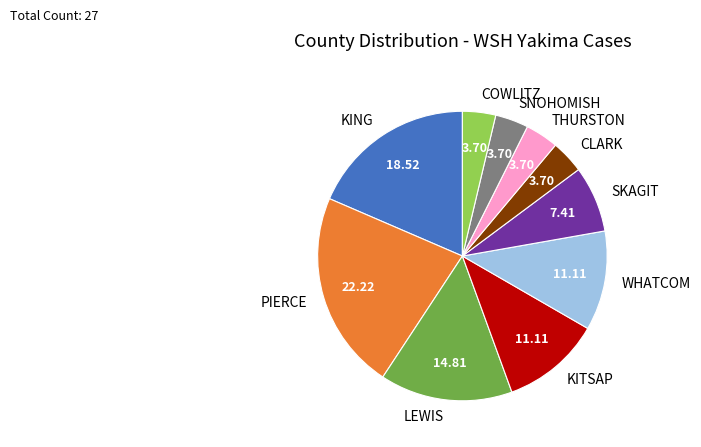

How many segments does this pie chart have?

10